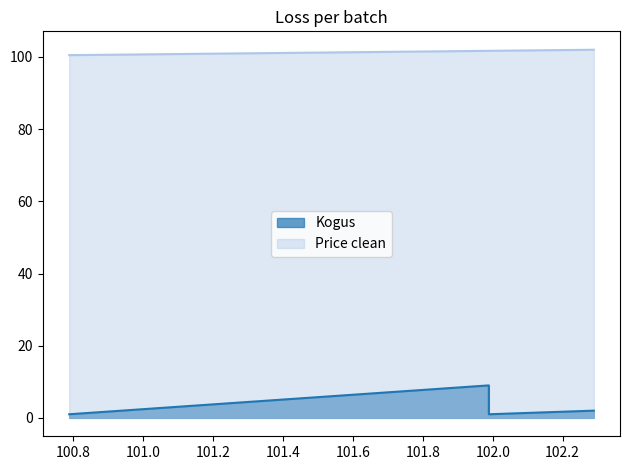

Which series has the largest range (max minus min)?

Kogus